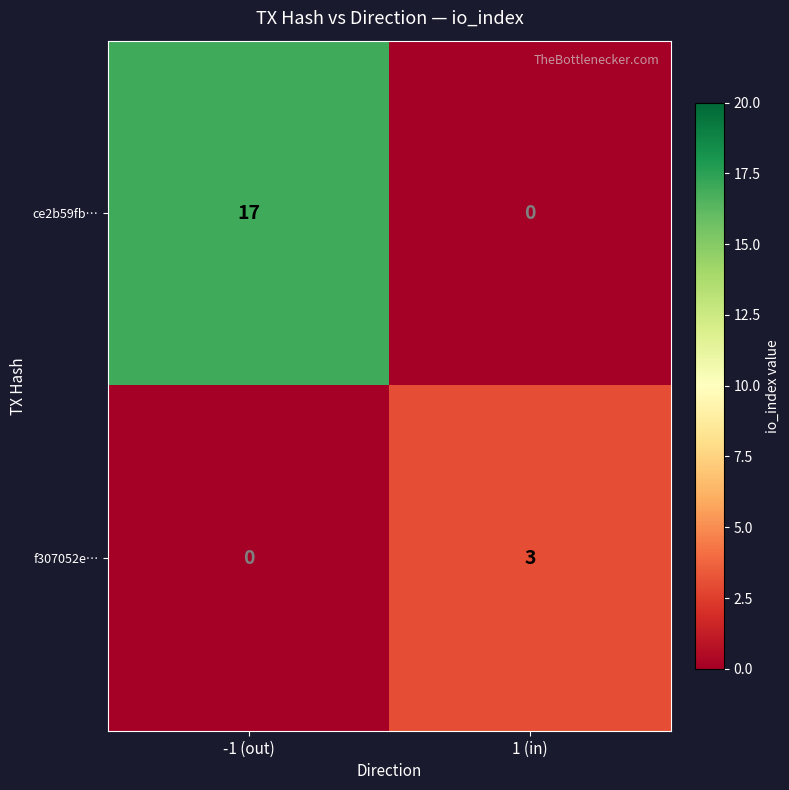

Reading left to right, transcribe all the data shown in this chart.

ce2b59fb…: 17	0
f307052e…: 0	3